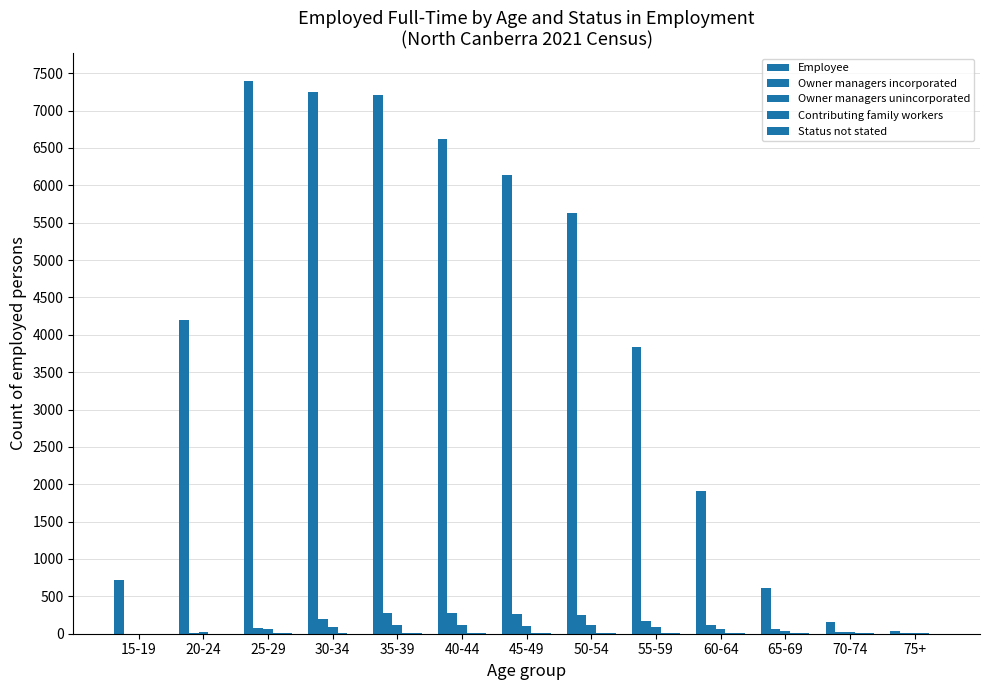

What is the label of the 2nd bar from the right?

70-74